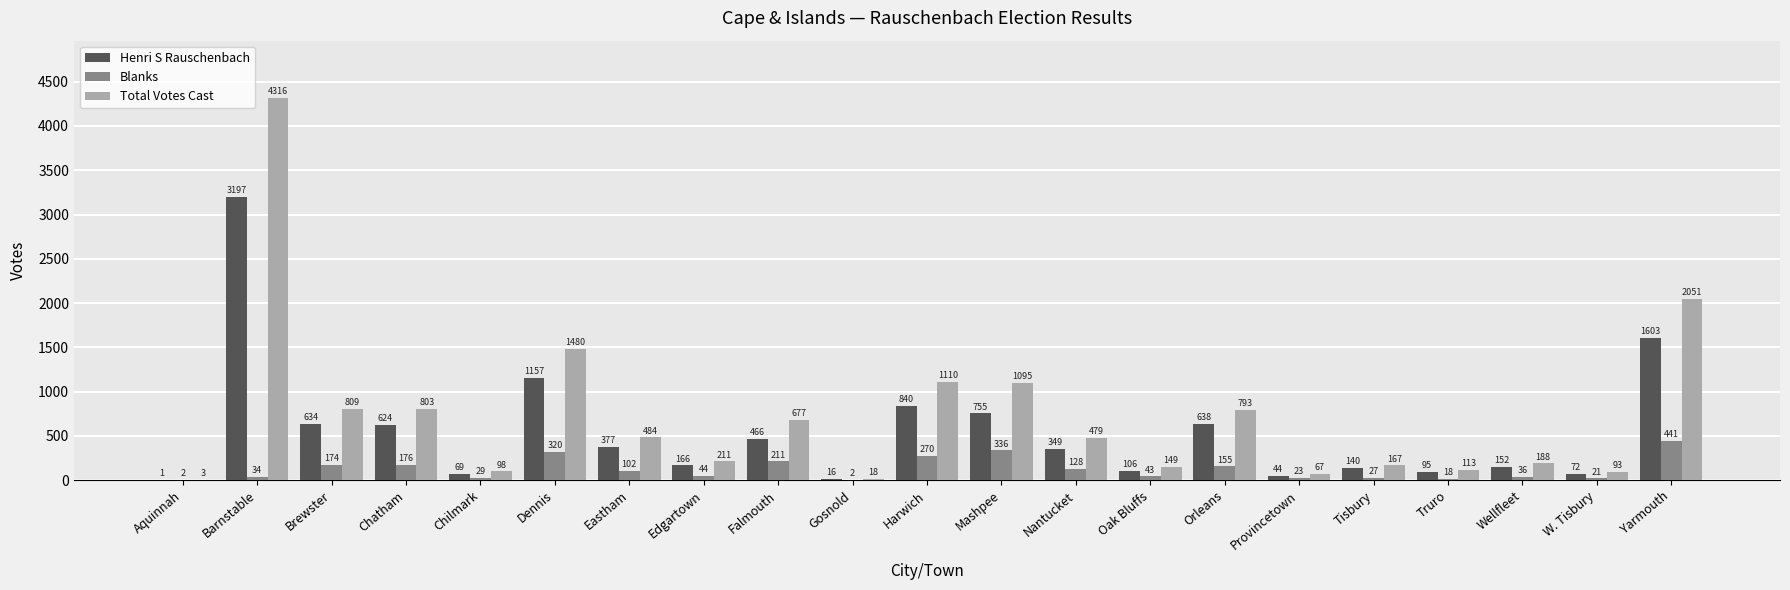

What is the sum of the Total Votes Cast values at Chilmark and Orleans?

891